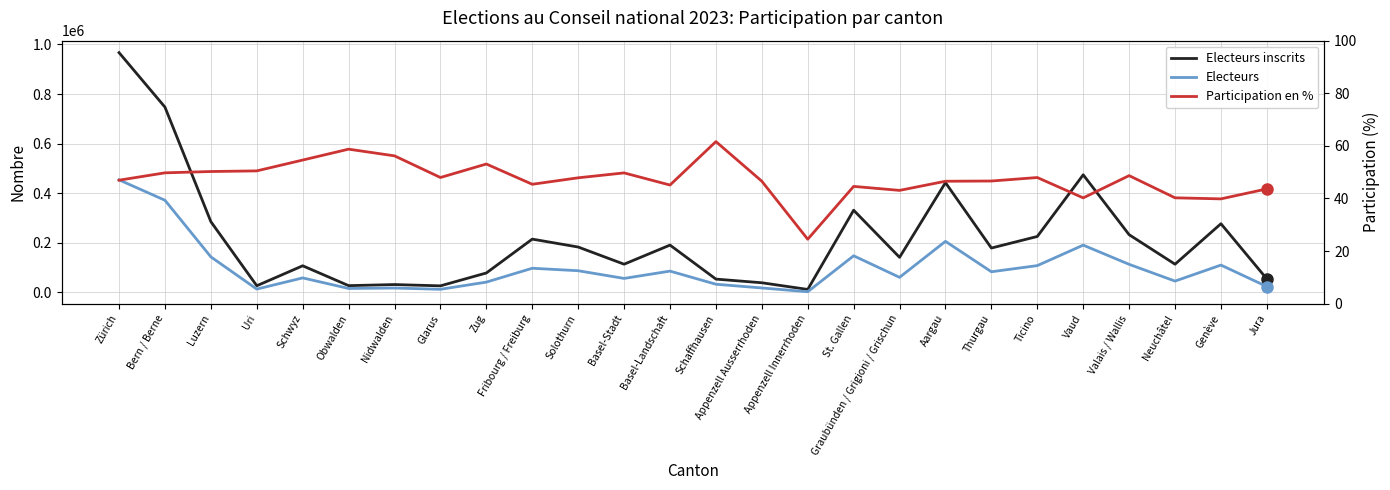

What position from the left is Glarus?

8